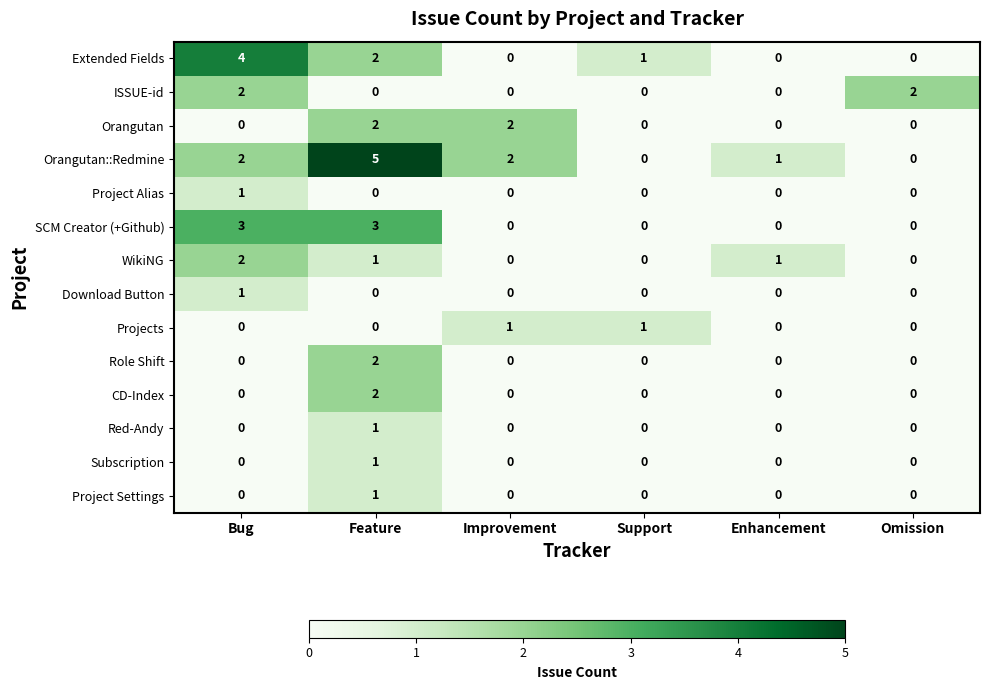

What is the maximum value shown in the chart?

5